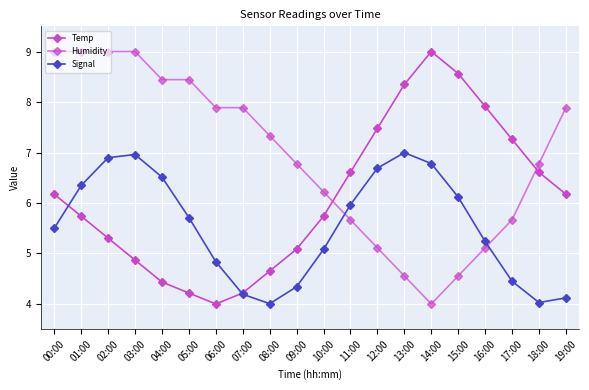

Does the chart have visible grid lines?

Yes